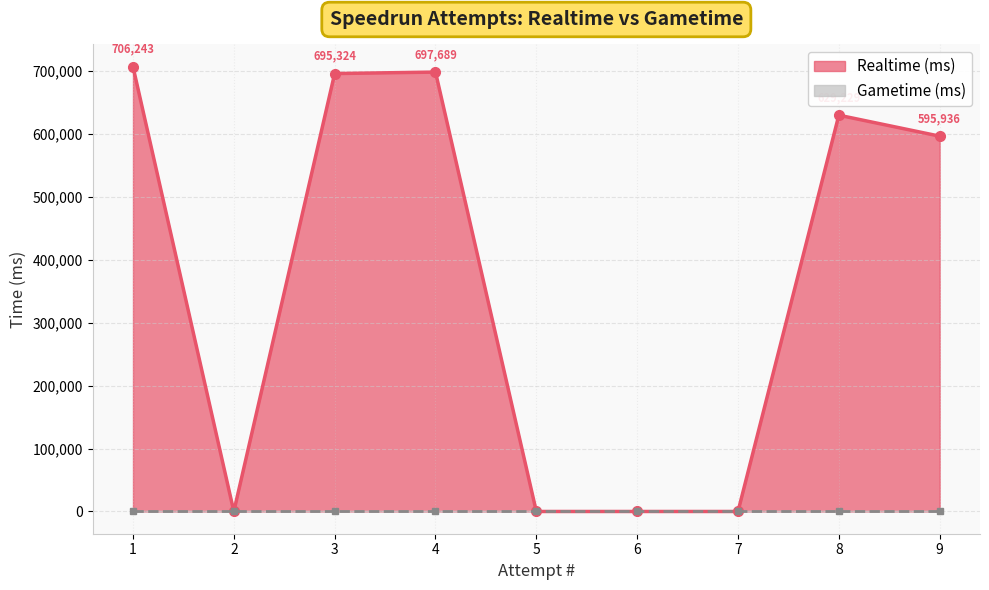

How many points are higher than both their immediate neighbors (excluding endpoints)?

2